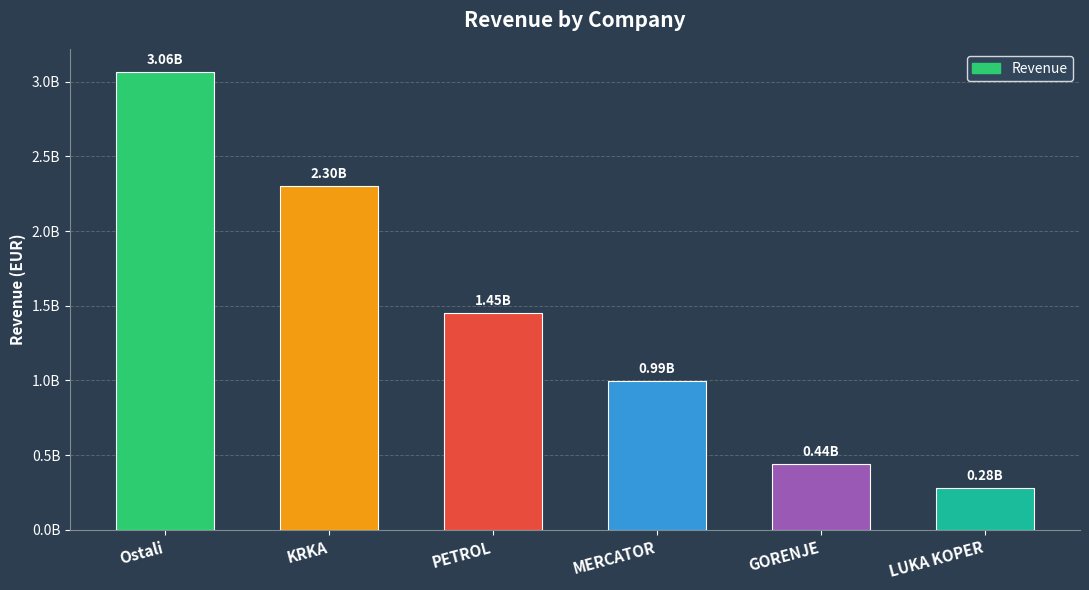

Reading left to right, transcribe all the data shown in this chart.

3063818566.7	2300326107.0	1452641411.1	993053301.9	441341771.8	279684874.7